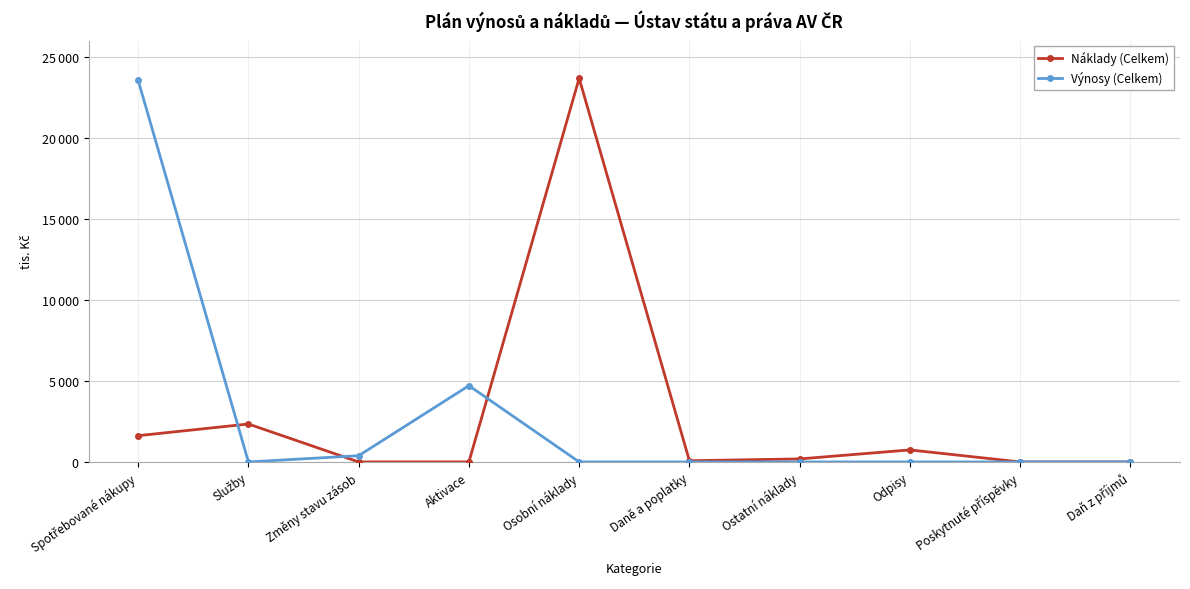

True or false: Výnosy (Celkem) and Náklady (Celkem) cross at least once.

True